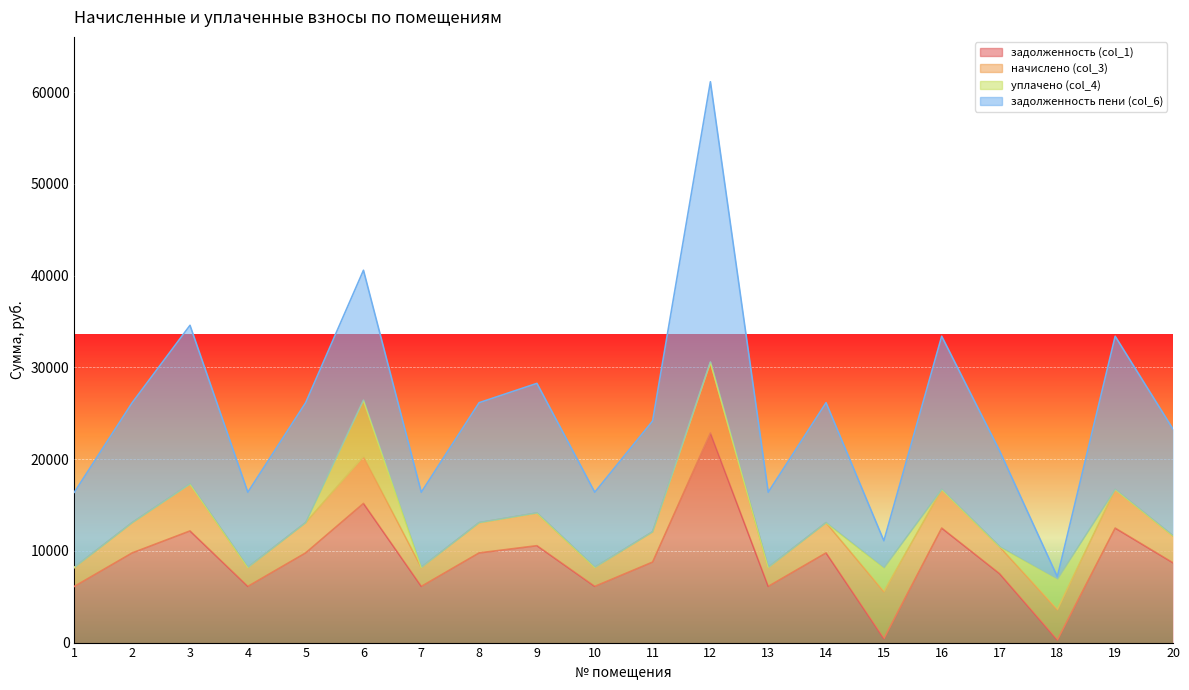

In задолженность пени (col_6), how many points are higher than both neighbors (excluding endpoints)?

7